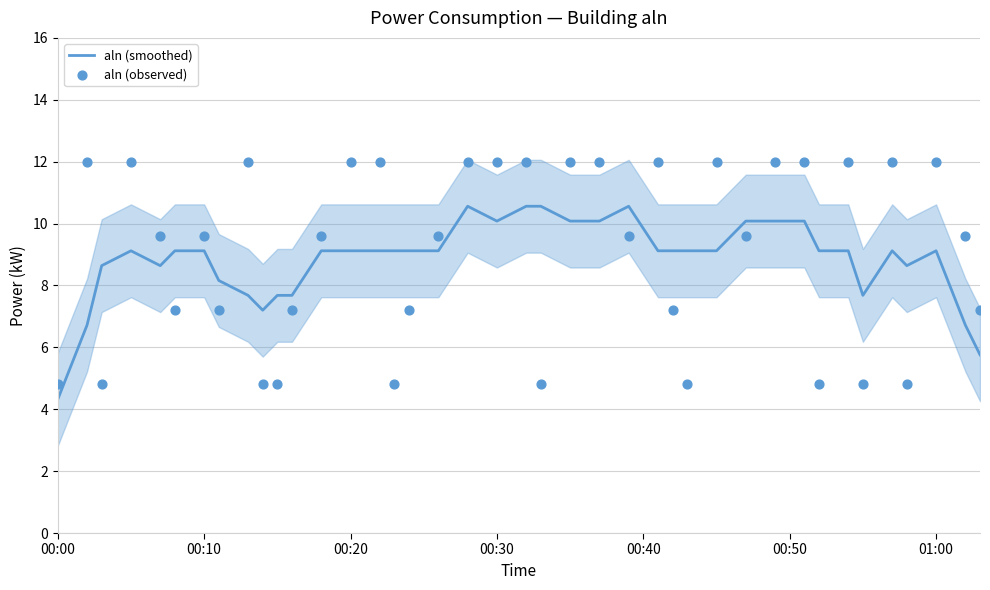

Is it true that aln (smoothed) equals 1.8 at 00:00?

False